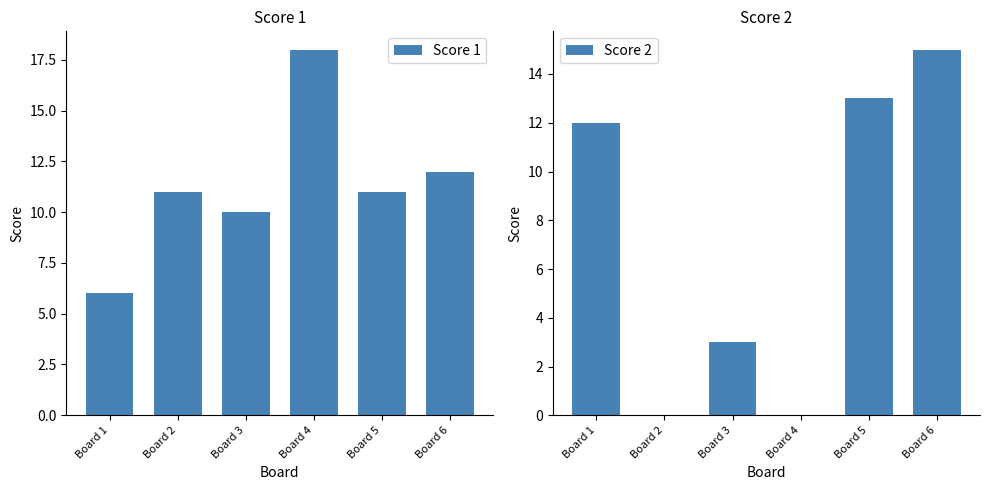

Which category has the highest value in the Score 2 series?

Board 6